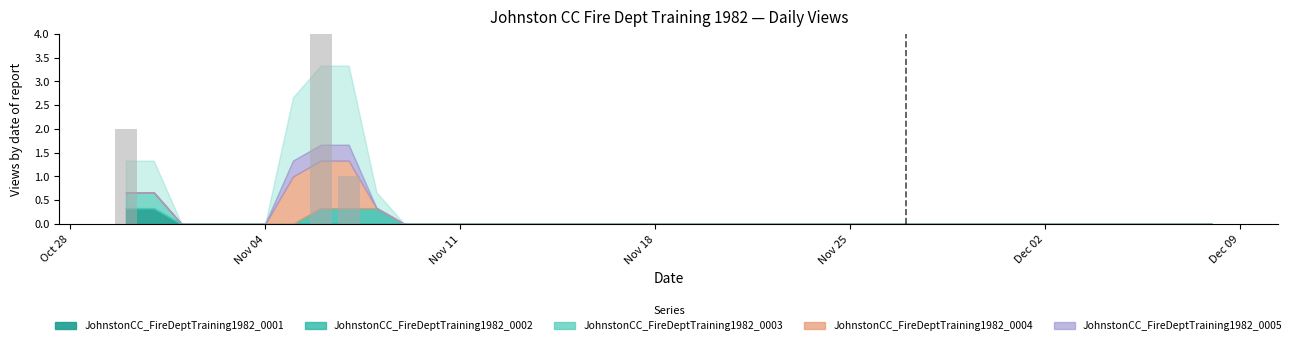

What is the greatest value displayed?

4